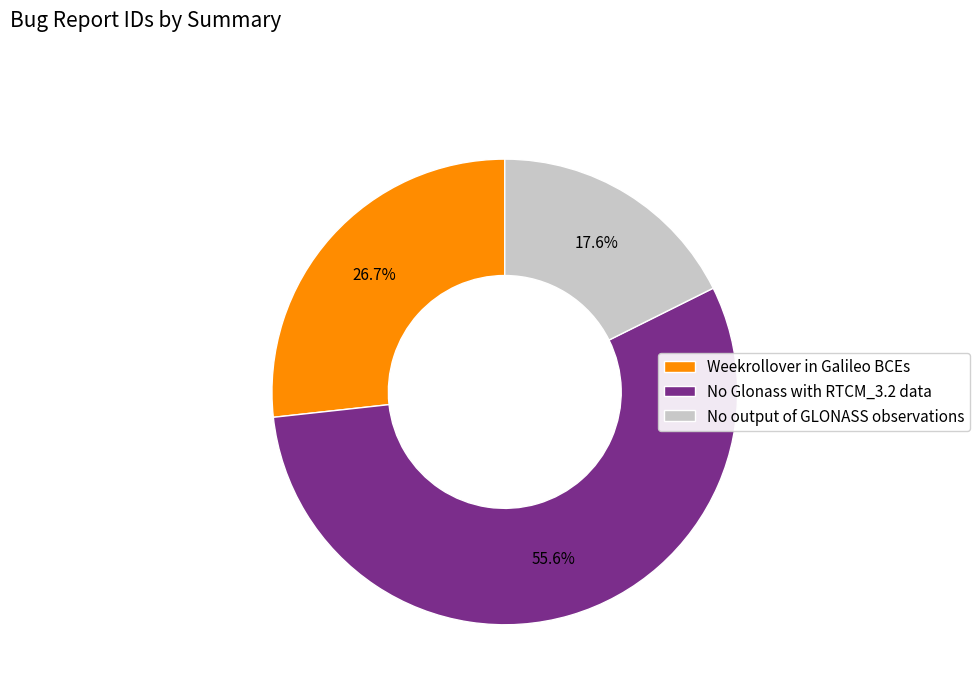

Does any single category account for the majority?

Yes